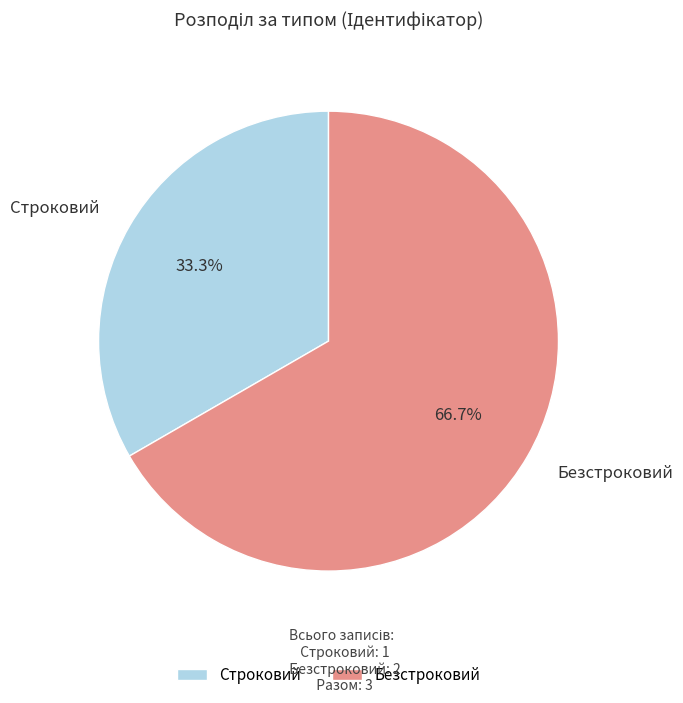

How many segments does this pie chart have?

2